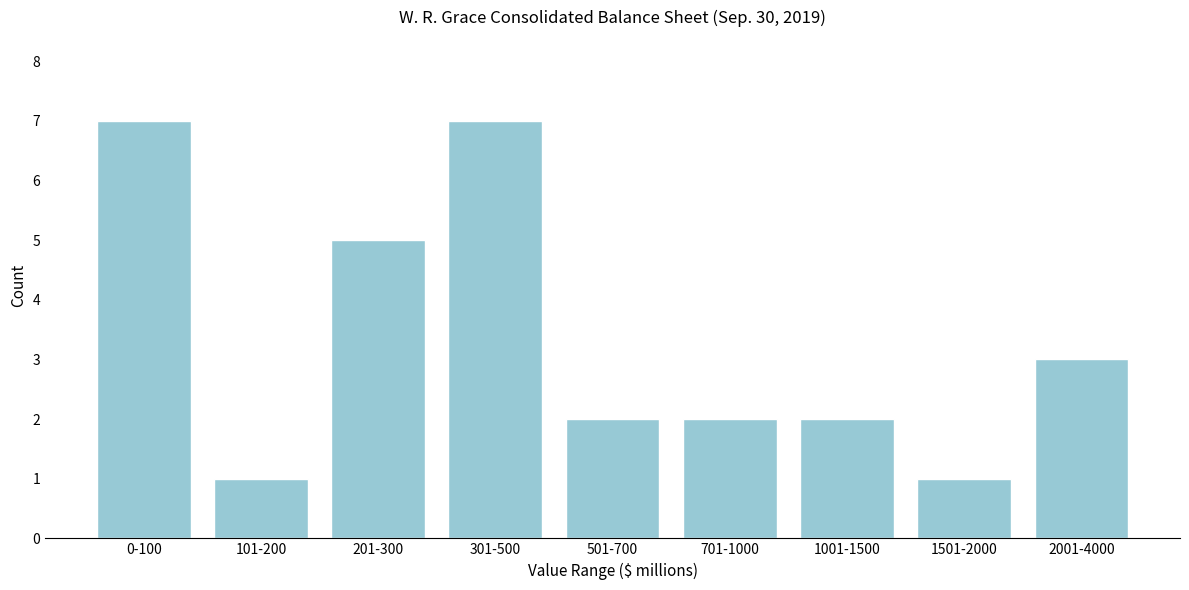

Reading right to left, extract all data points from this chart.

2001-4000=3	1501-2000=1	1001-1500=2	701-1000=2	501-700=2	301-500=7	201-300=5	101-200=1	0-100=7